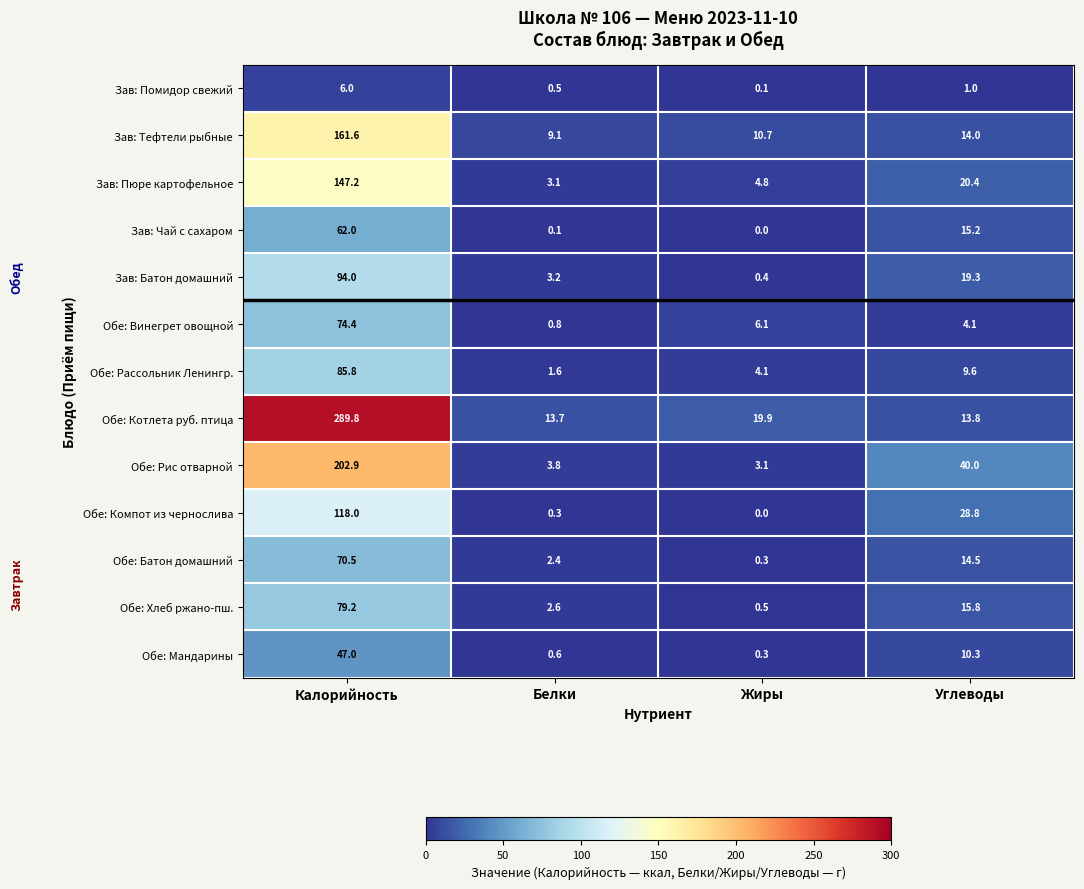

Rank the series by their maximum value, from lowest to highest.

Зав: Помидор свежий, Обе: Мандарины, Зав: Чай с сахаром, Обе: Батон домашний, Обе: Винегрет овощной, Обе: Хлеб ржано-пш., Обе: Рассольник Ленингр., Зав: Батон домашний, Обе: Компот из чернослива, Зав: Пюре картофельное, Зав: Тефтели рыбные, Обе: Рис отварной, Обе: Котлета руб. птица